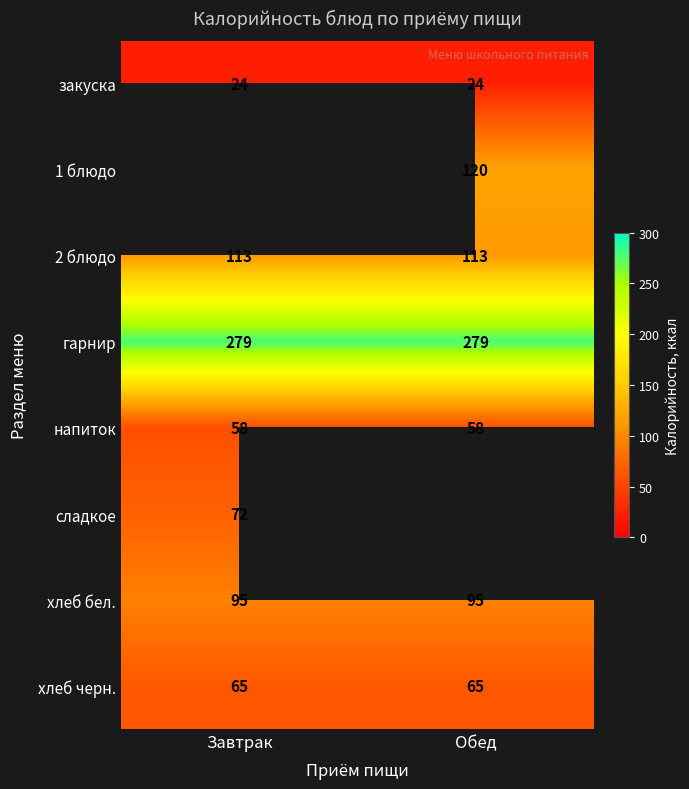

Which has a higher value, Обед or Завтрак?

Обед